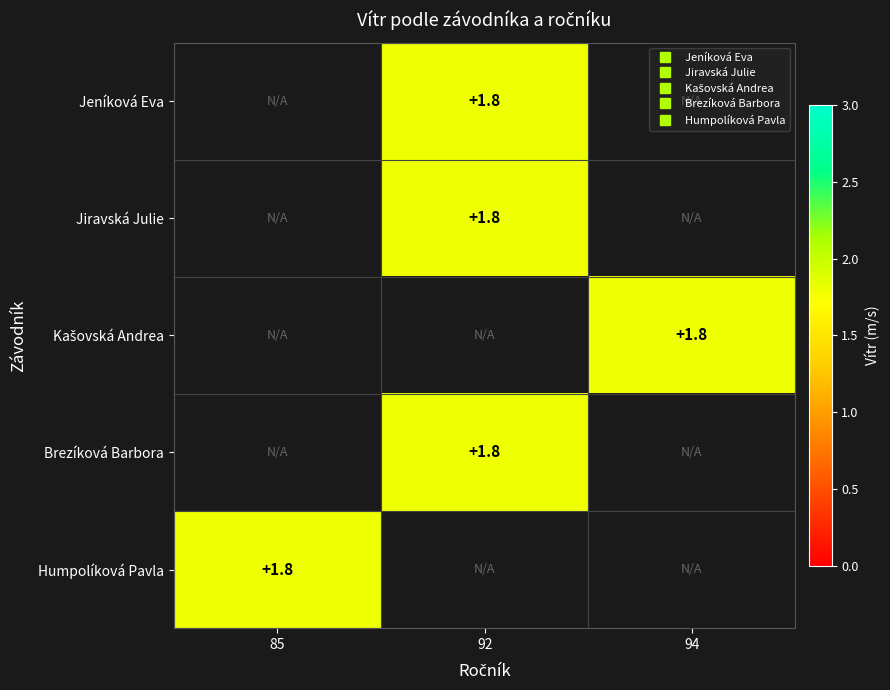

Count the number of categories in the chart.

3